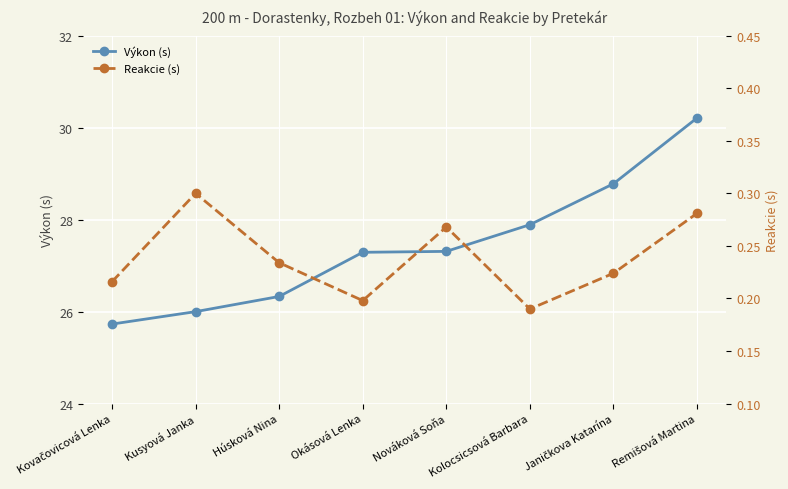

Count the number of categories in the chart.

8